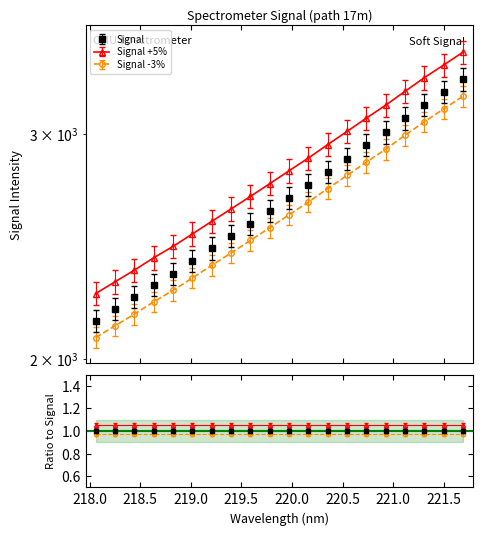

Reading right to left, what are all the values shown in this chart?

3310.5	3234.8	3161.6	3085.2	3009.0	2939.7	2870.1	2803.0	2735.9	2673.9	2612.3	2553.2	2496.1	2441.0	2386.3	2333.3	2286.1	2235.6	2189.3	2143.4